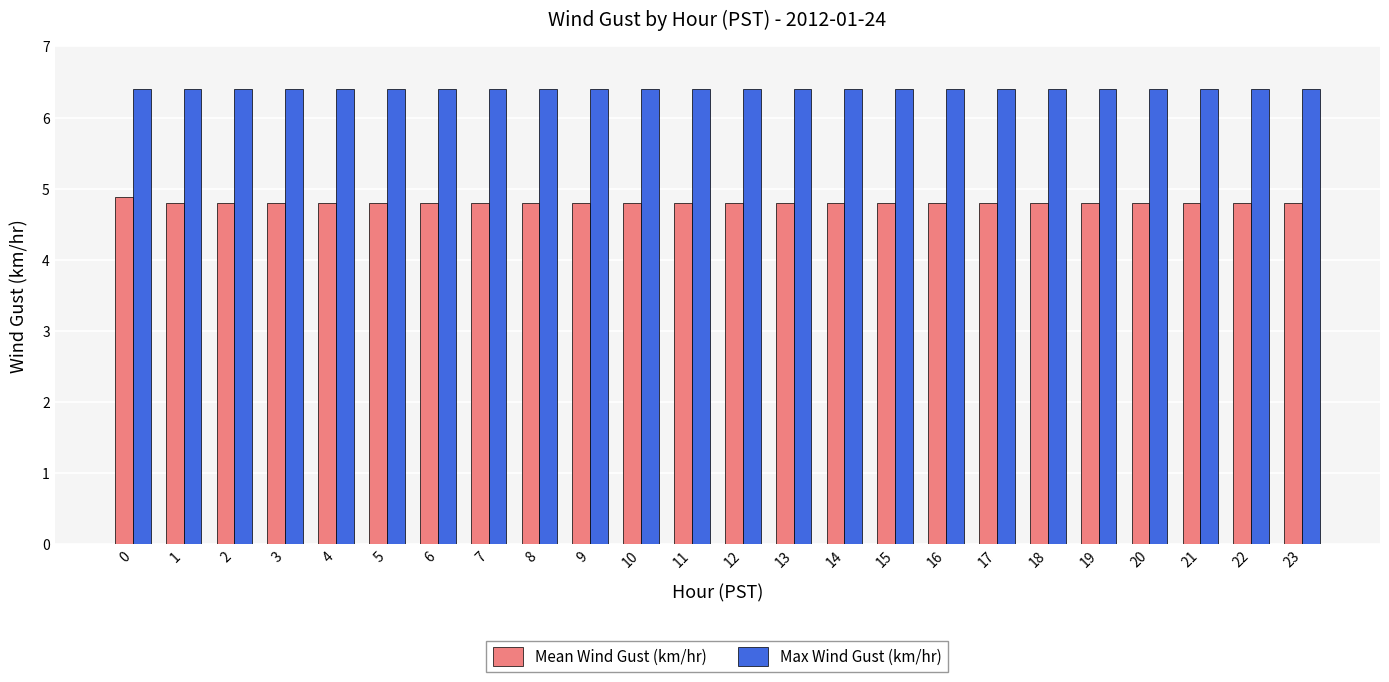

What is the sum of the Max Wind Gust (km/hr) values at 8 and 21?

12.8